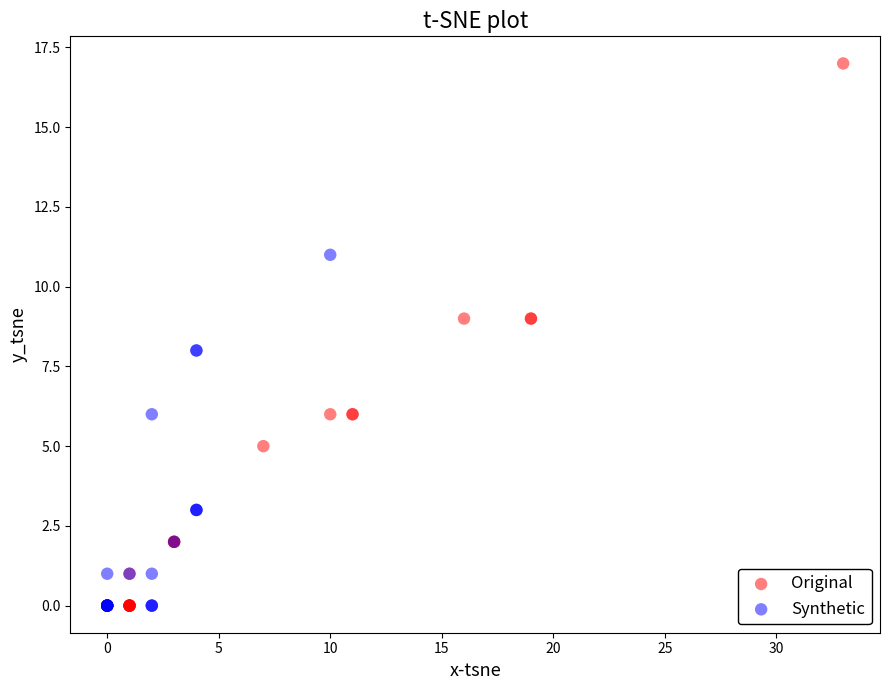

Which series reaches the maximum Y coordinate?

Original